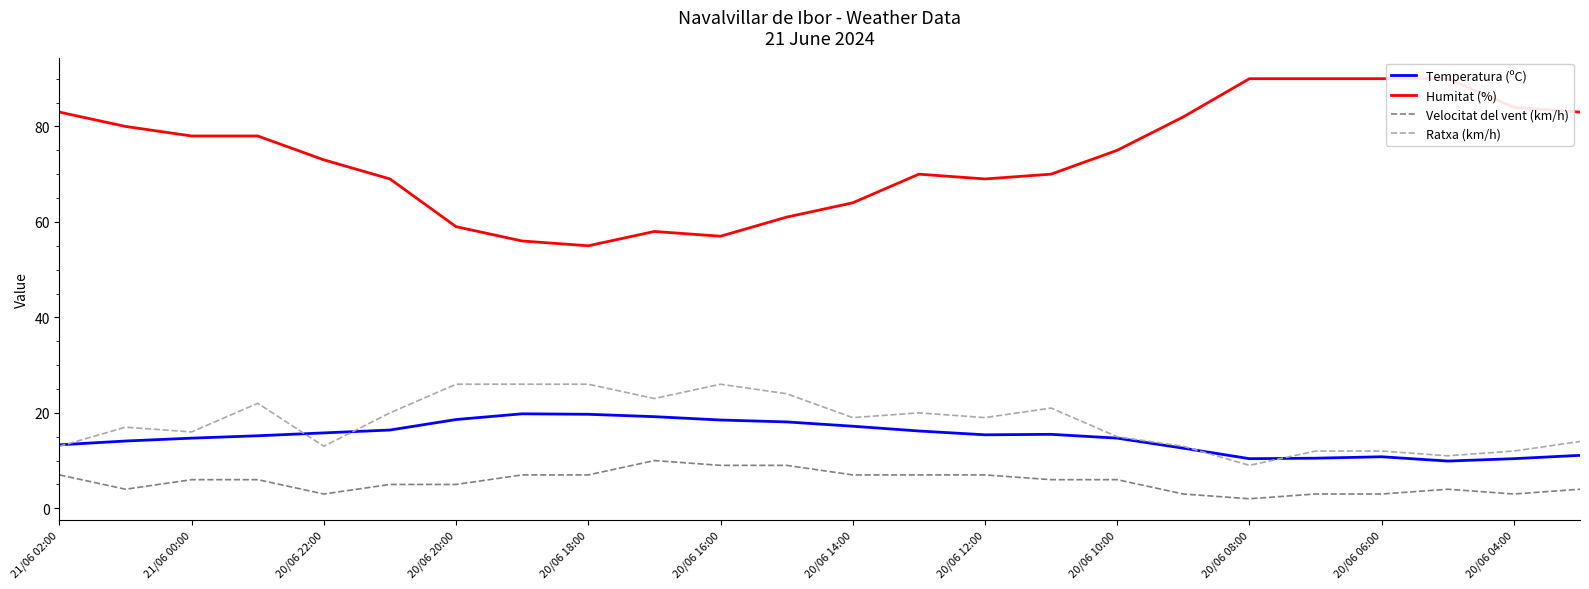

Is the value of Temperatura (ºC) at 20/06 14:00 greater than the value of Velocitat del vent (km/h) at 20/06 04:00?

Yes